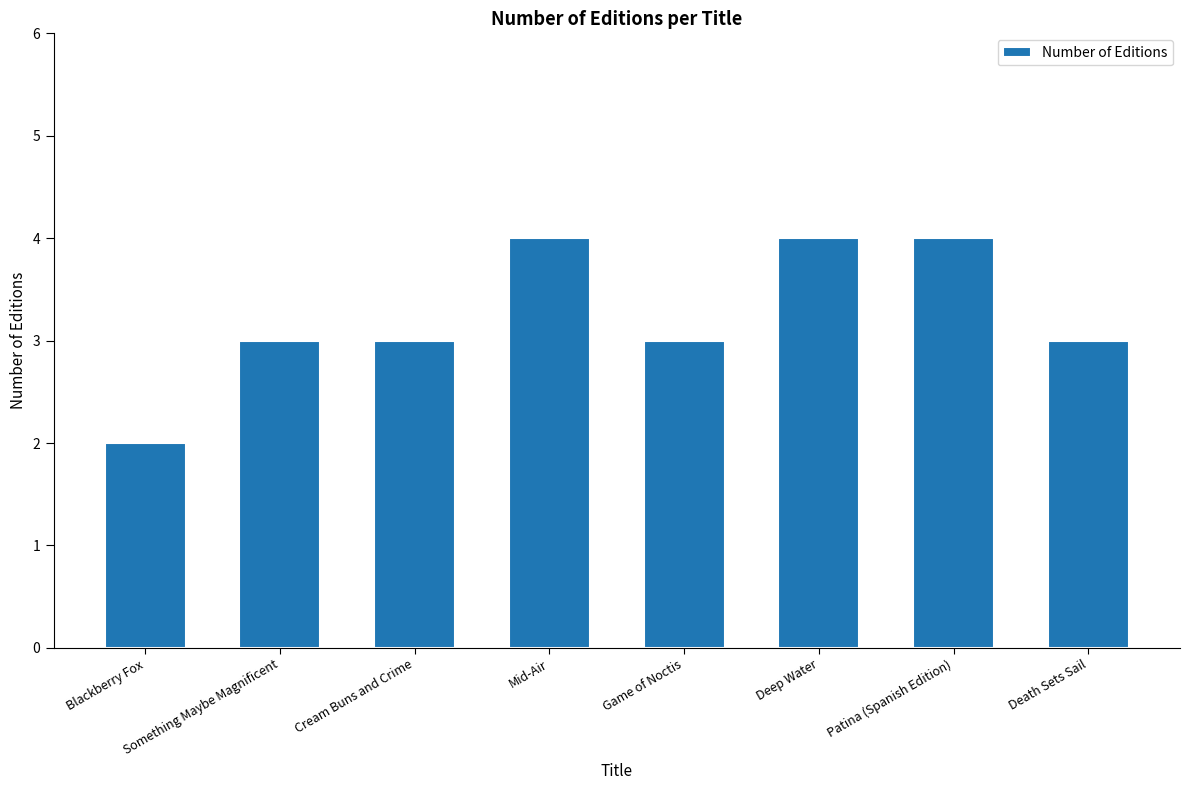

Read the value at Death Sets Sail.

3